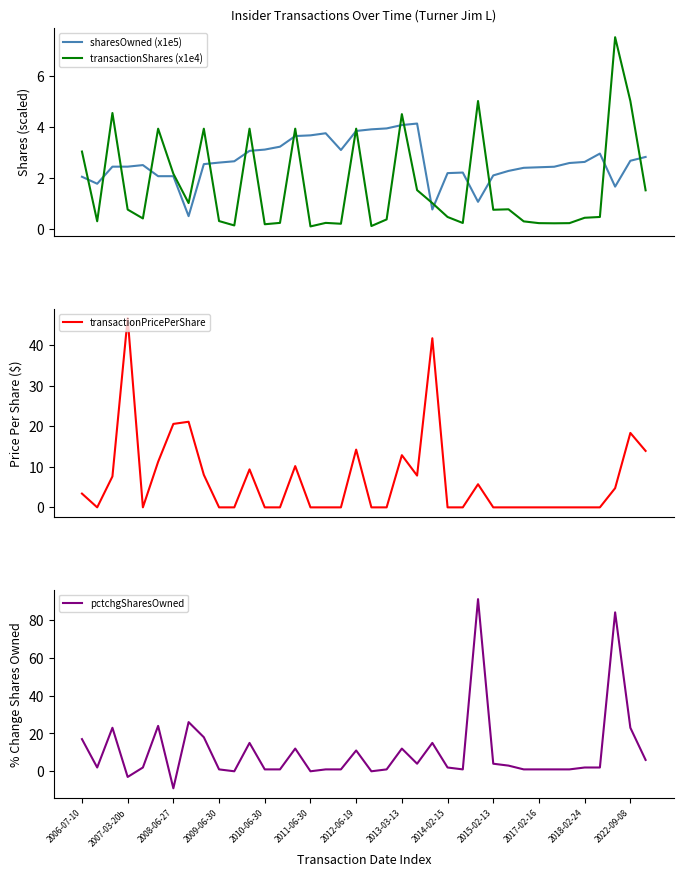

Which series ends up on top after the final intersection of transactionShares (x1e4) and sharesOwned (x1e5)?

sharesOwned (x1e5)